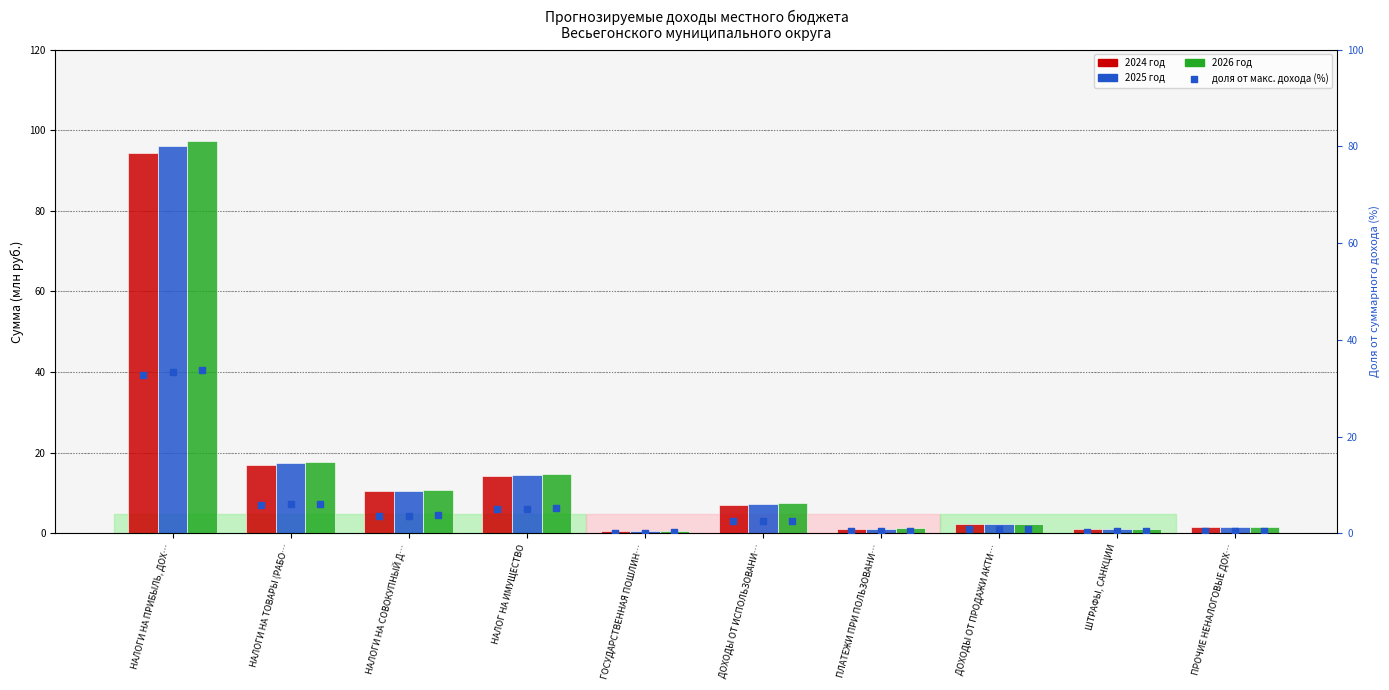

Which series reaches the minimum Y coordinate?

2024 год